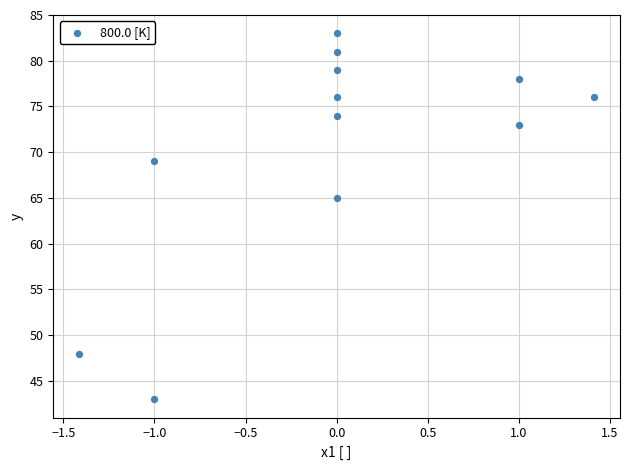

What Y value in the scatter plot is closest to 63?

65